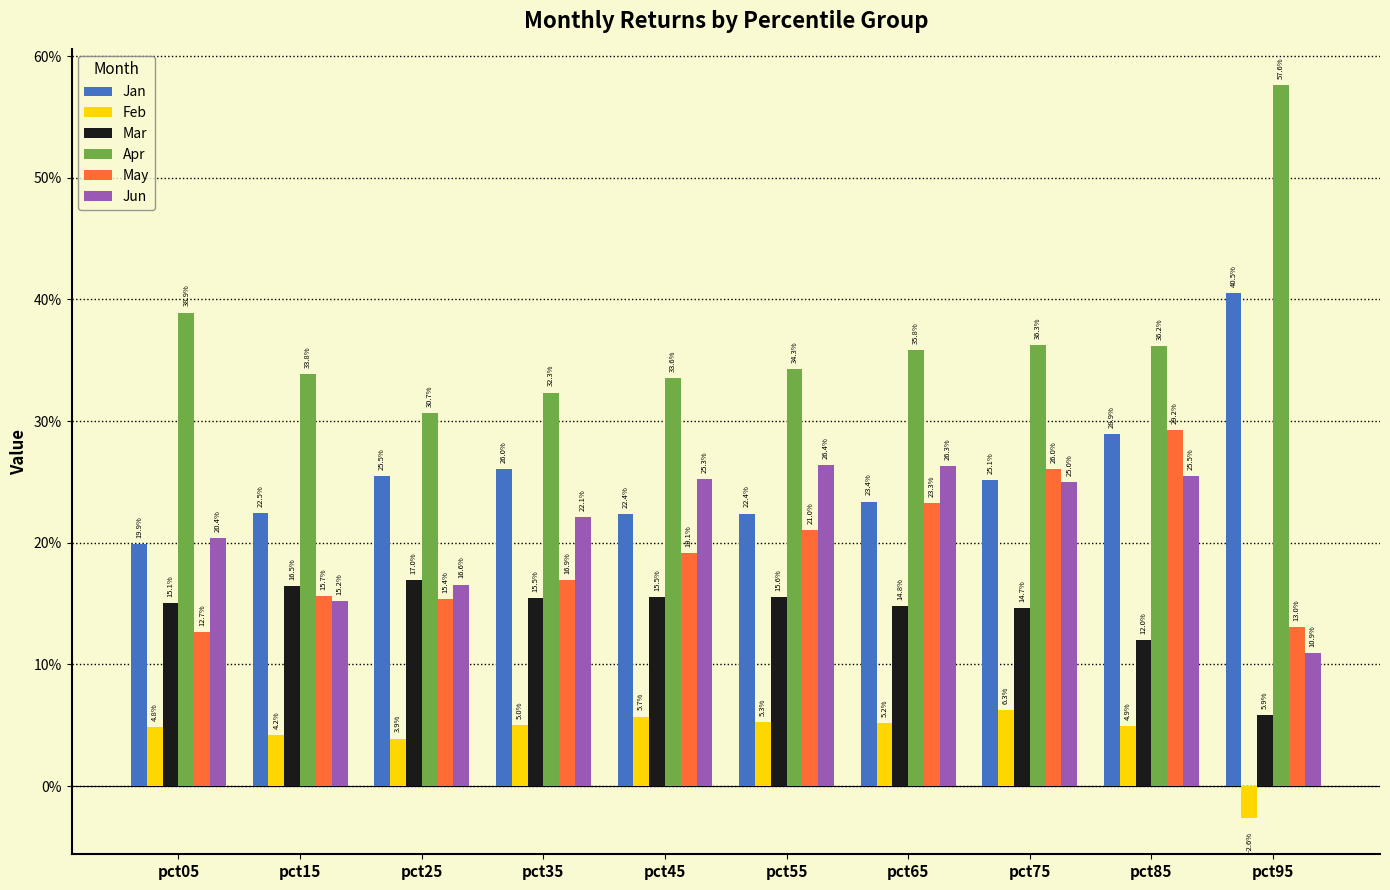

Which series has the largest total across all categories?

Apr